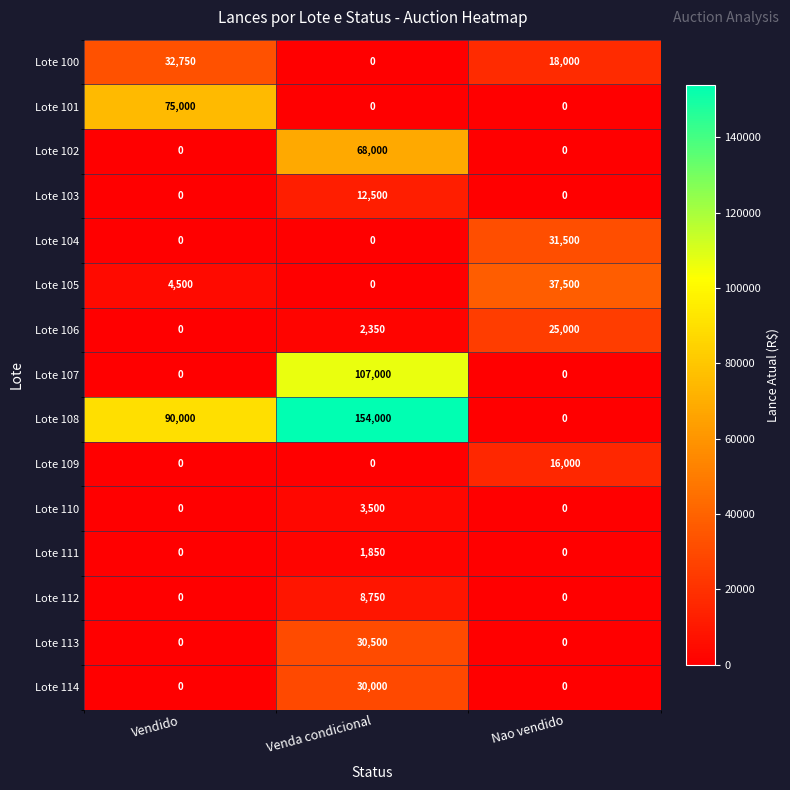

List the series in order of their peak value, lowest first.

Lote 111, Lote 110, Lote 112, Lote 103, Lote 109, Lote 106, Lote 114, Lote 113, Lote 104, Lote 100, Lote 105, Lote 102, Lote 101, Lote 107, Lote 108